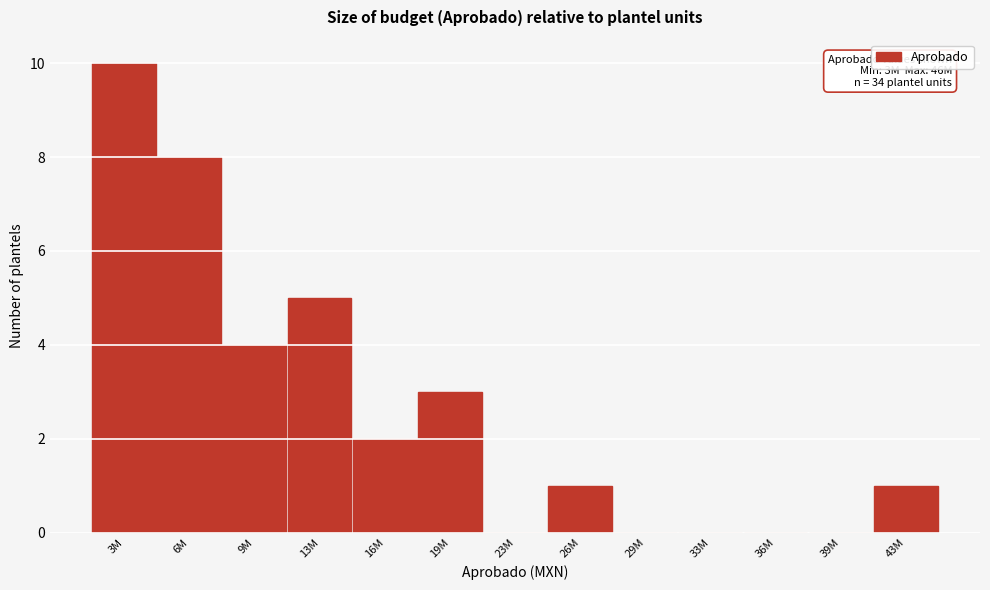

Reading left to right, transcribe all the data shown in this chart.

3M=10	6M=8	9M=4	13M=5	16M=2	19M=3	23M=0	26M=1	29M=0	33M=0	36M=0	39M=0	43M=1